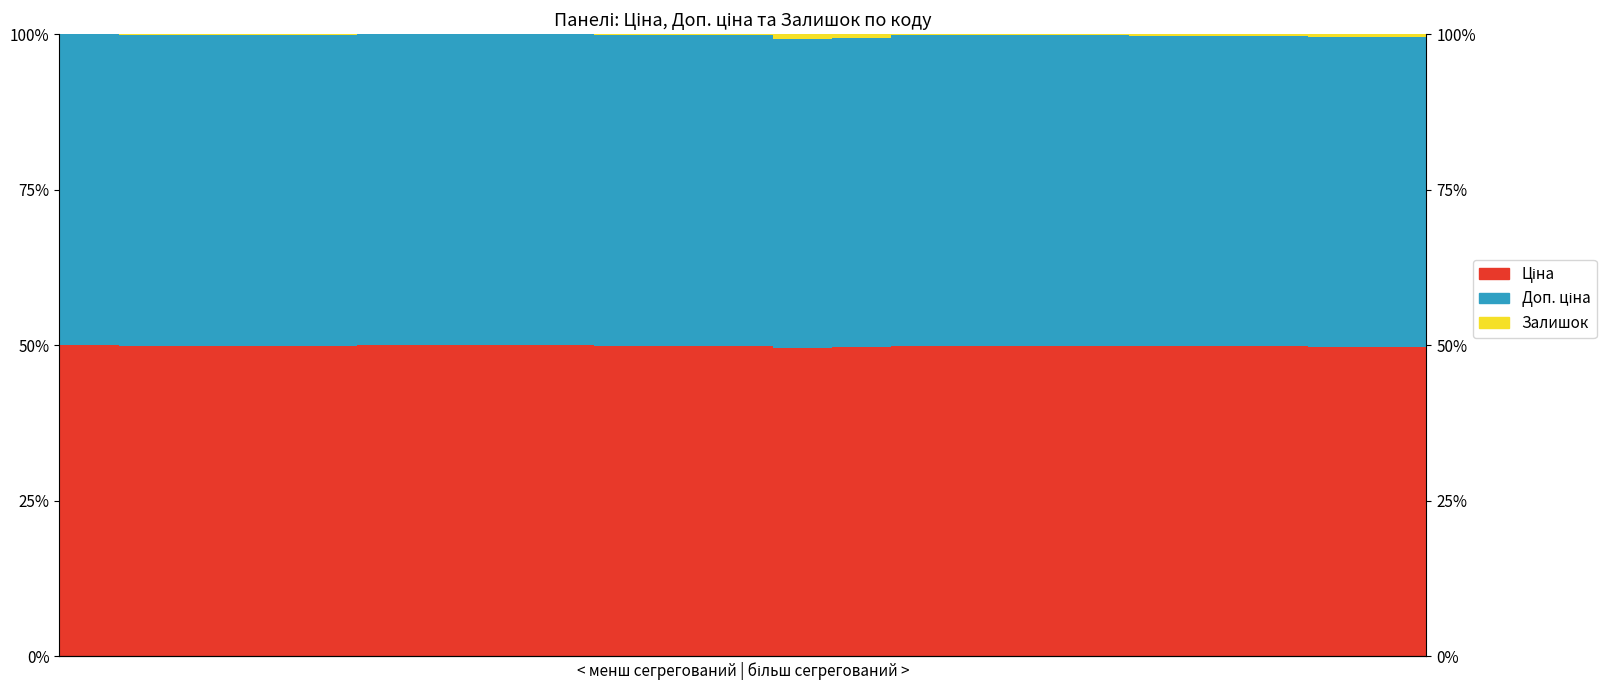

The value of Залишок at 9 is 0.3. True or false?

False